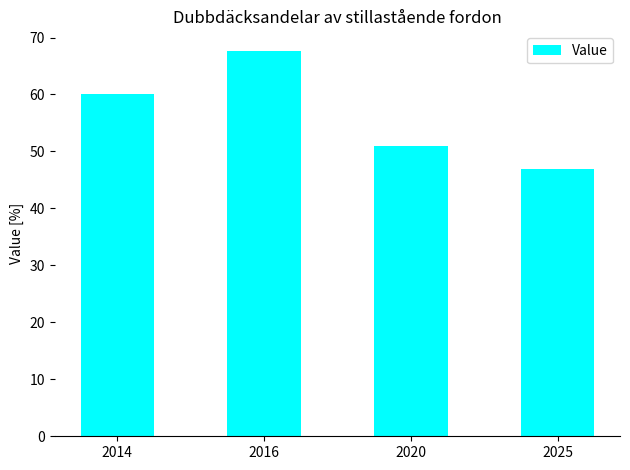

What is the smallest value displayed?

47.0